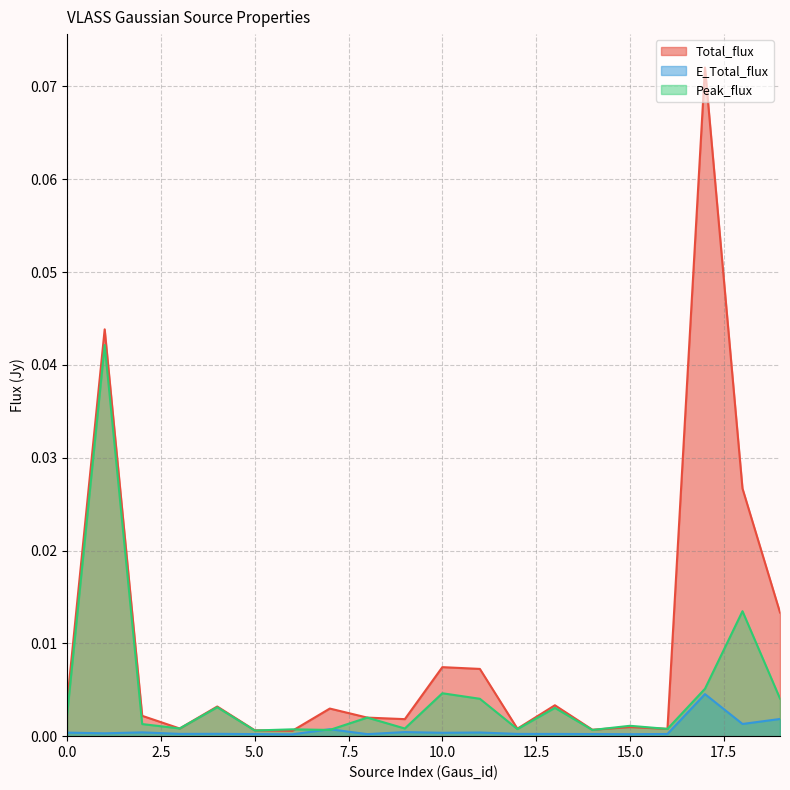

At how many categories does at least one series exceed 0?

20